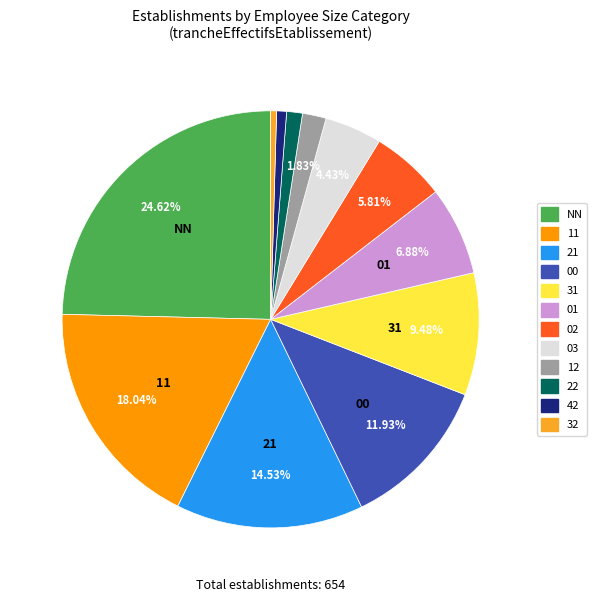

To the nearest percent, what is the difference between the 21 and NN slice percentages?

10%